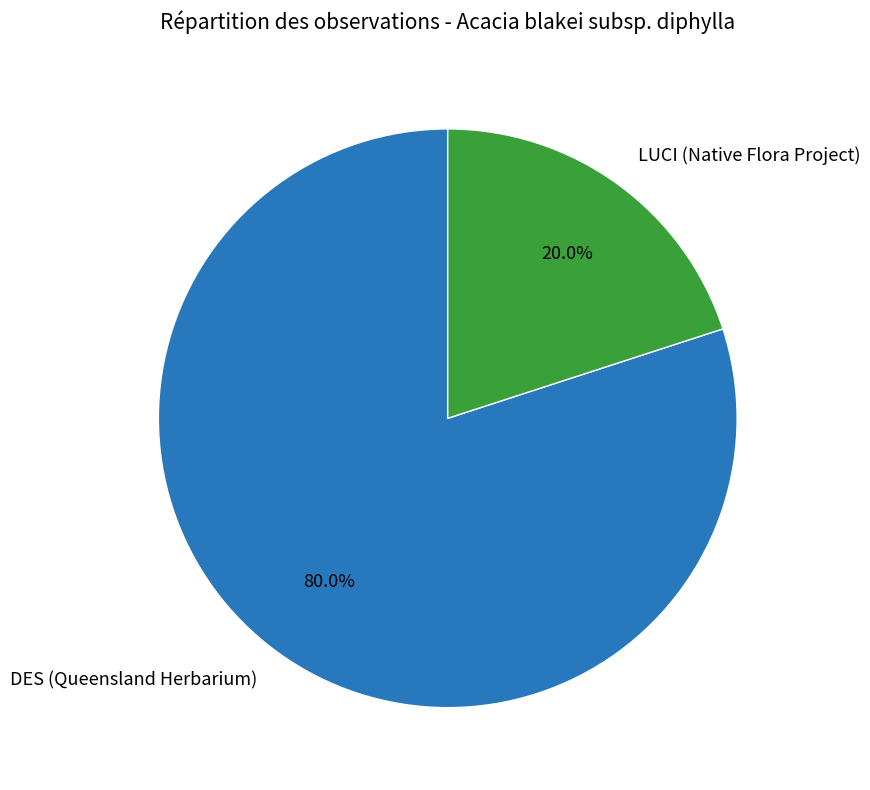

Between LUCI (Native Flora Project) and DES (Queensland Herbarium), which is larger?

DES (Queensland Herbarium)